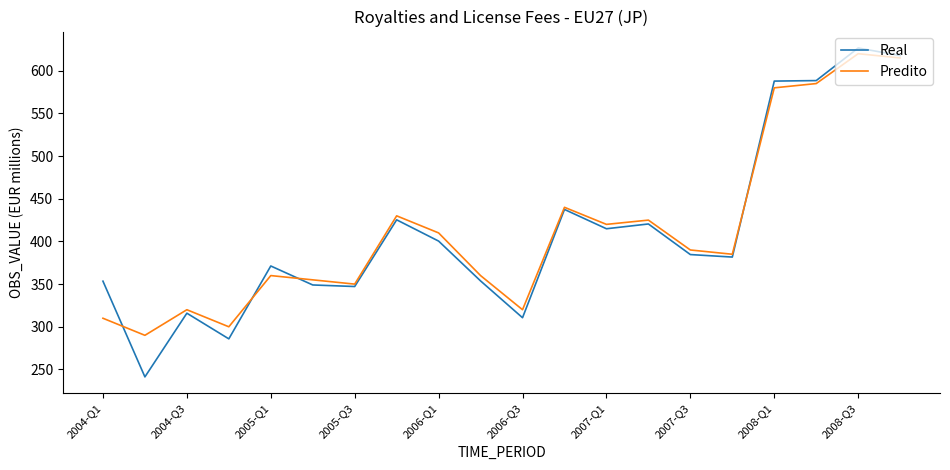

Which series has the widest spread of values?

Real